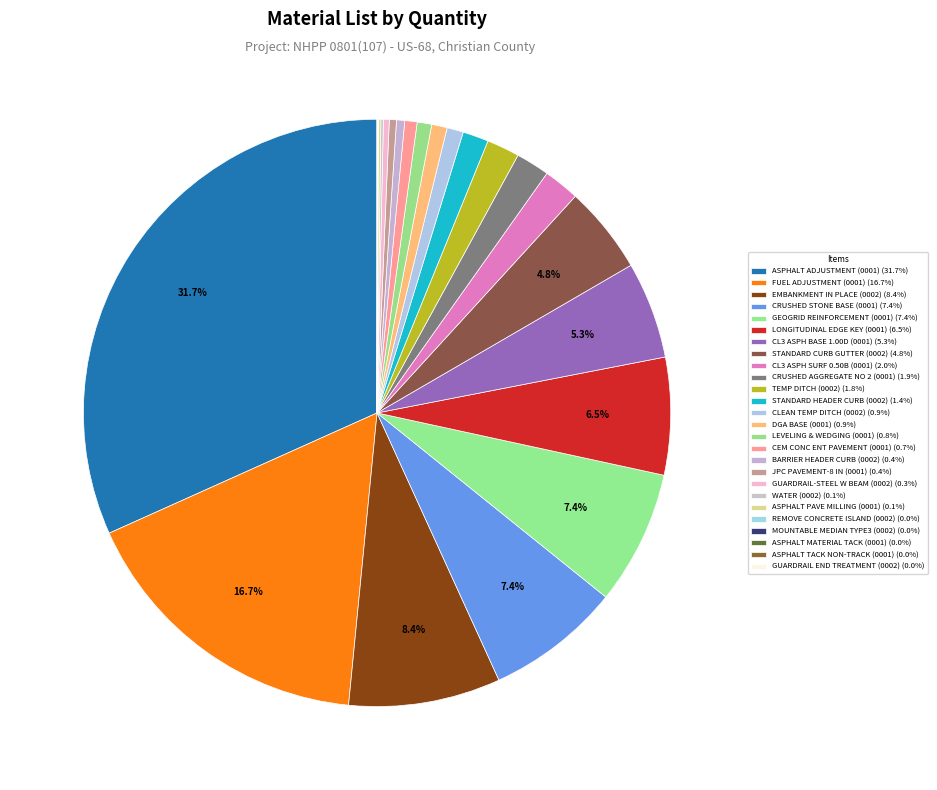

How many slices are in this pie chart?

26